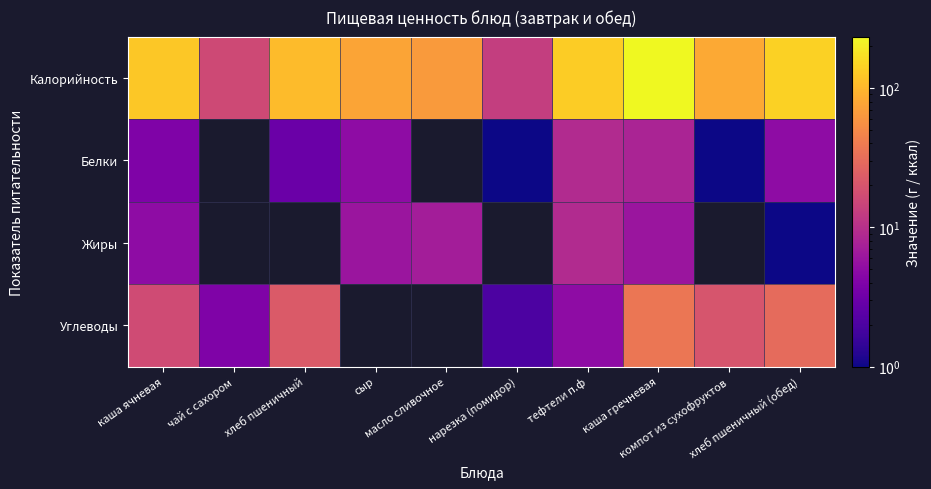

What is the minimum value shown in the chart?

1.0